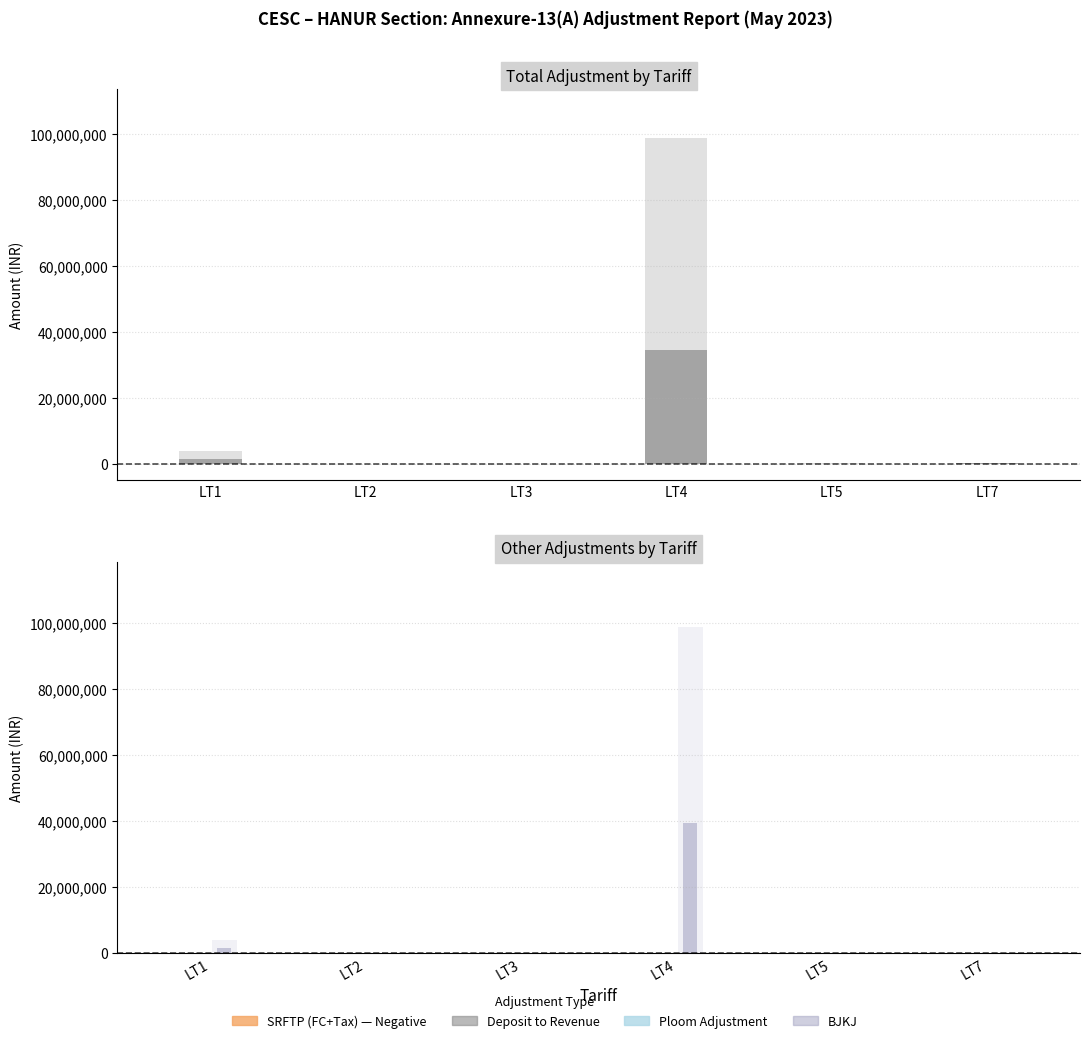

Which series has the largest total across all categories?

TOTAL ADJUSTMENT